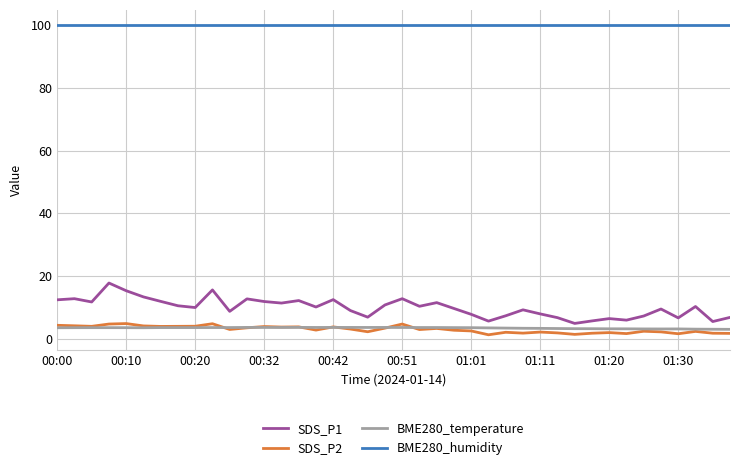

Which series has the largest total across all categories?

BME280_humidity